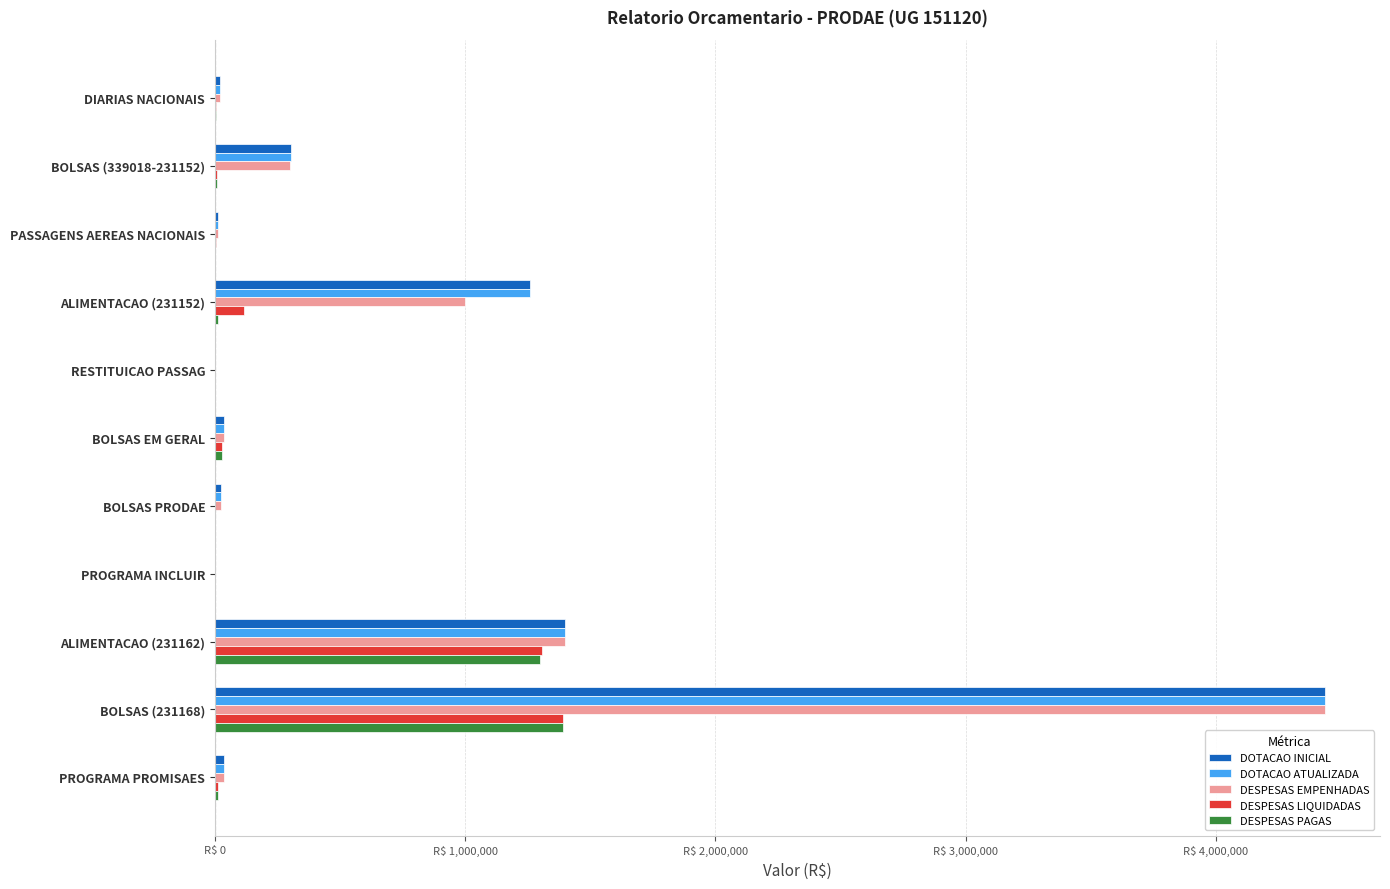

What are all the series names shown in the legend?

DOTACAO INICIAL, DOTACAO ATUALIZADA, DESPESAS EMPENHADAS, DESPESAS LIQUIDADAS, DESPESAS PAGAS